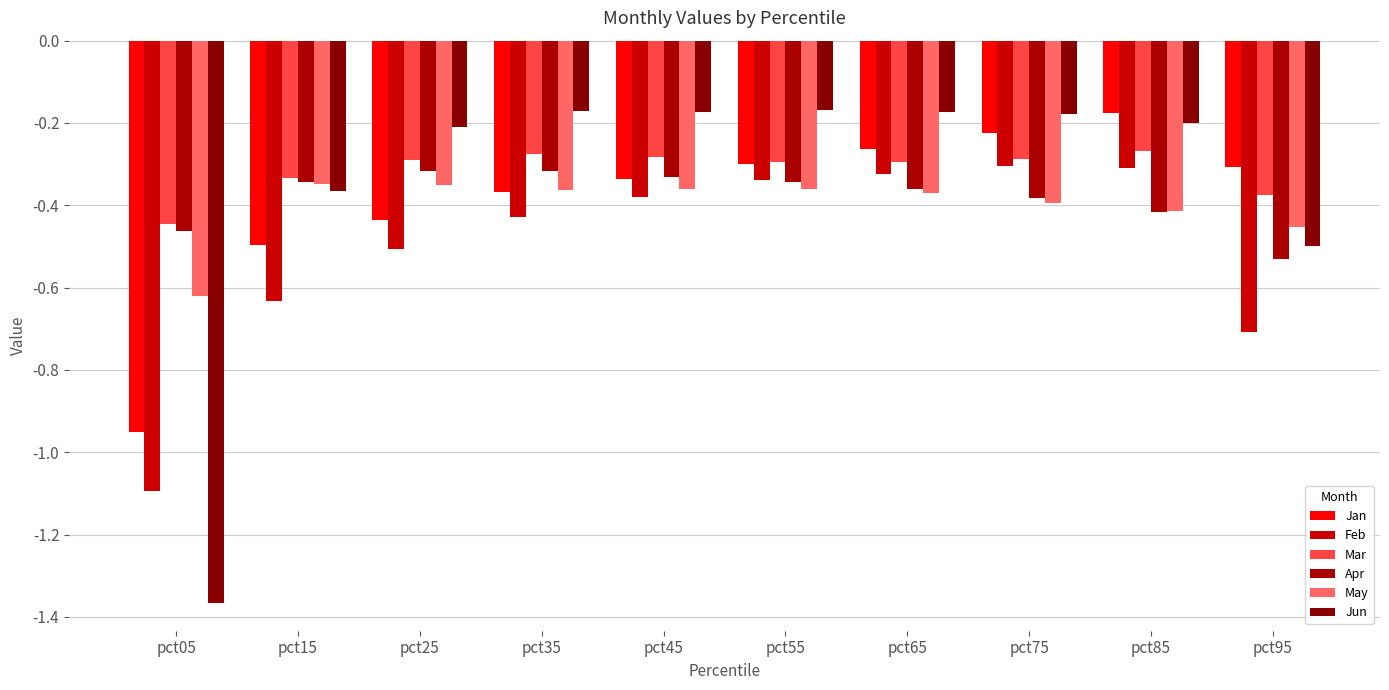

Count the number of categories in the chart.

10